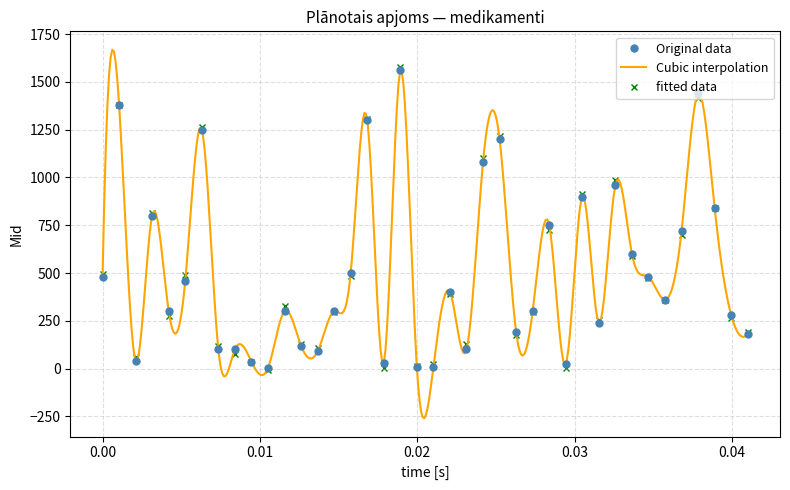

How many points are lower than both their immediate neighbors (excluding endpoints)?

11